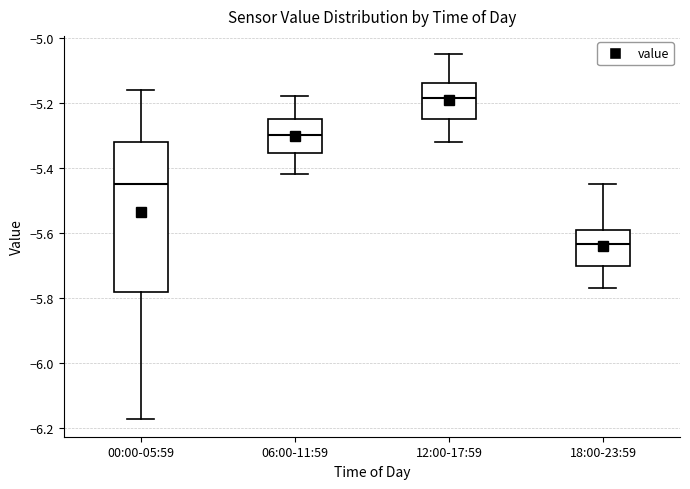

Reading left to right, transcribe this box plot: for each box, give where its median line is, the range the box spans, and where its two whiskers end, as read against the y-axis. The values are not printed on the chart, so give them approximately, as read against the axis.

00:00-05:59: median -5.44, box -5.78 to -5.32, whiskers -6.16 to -5.16
06:00-11:59: median -5.30, box -5.36 to -5.24, whiskers -5.42 to -5.18
12:00-17:59: median -5.18, box -5.24 to -5.14, whiskers -5.32 to -5.04
18:00-23:59: median -5.64, box -5.70 to -5.58, whiskers -5.76 to -5.44